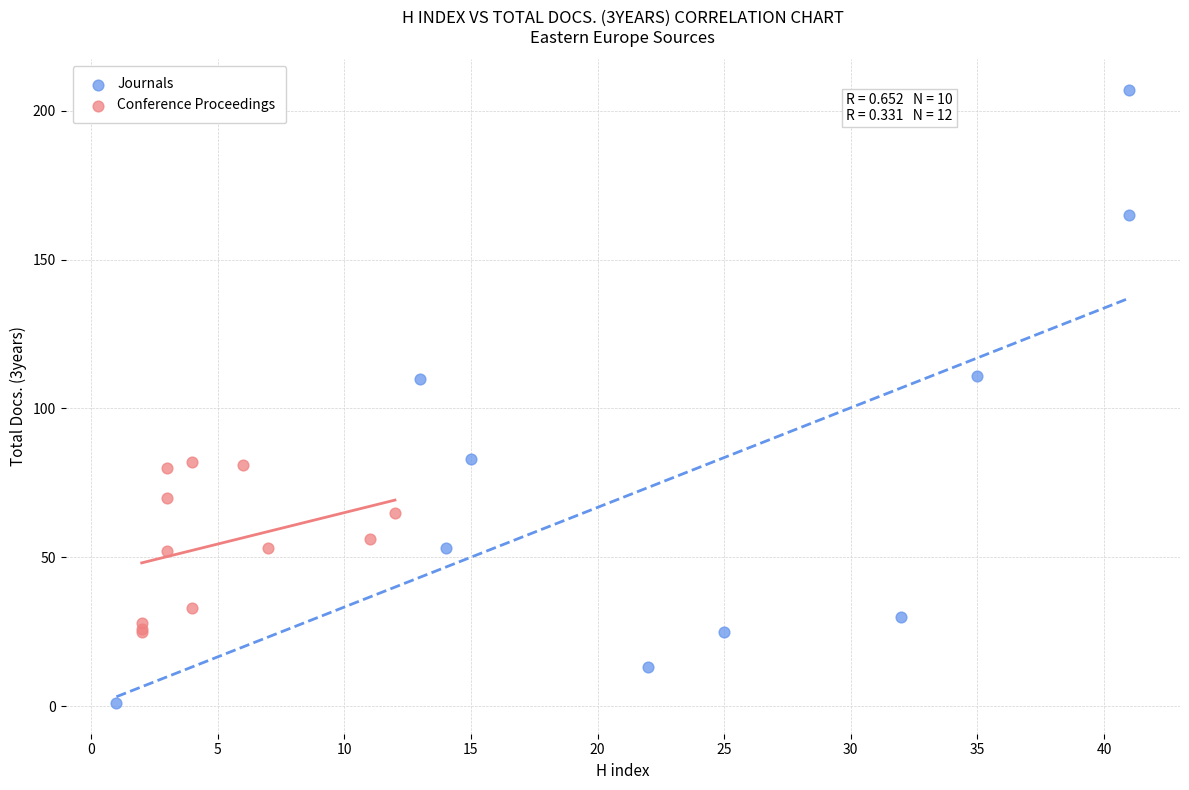

Which series reaches the maximum Y coordinate?

Journals